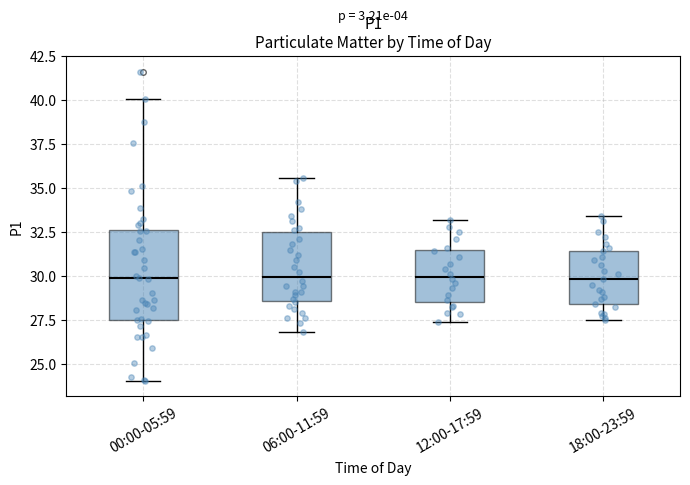

Comparing the boxes themselves (not the whiskers), which one is the tallest?

00:00-05:59